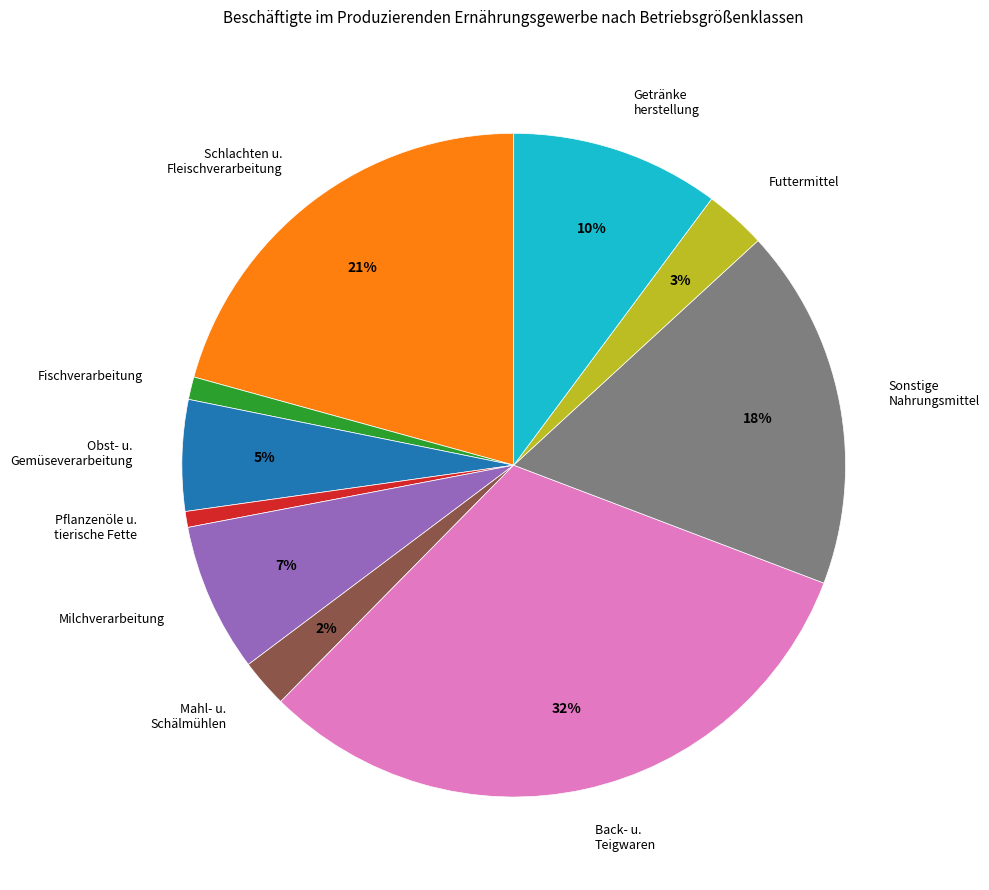

To the nearest percent, what is the average slice percentage?

10%